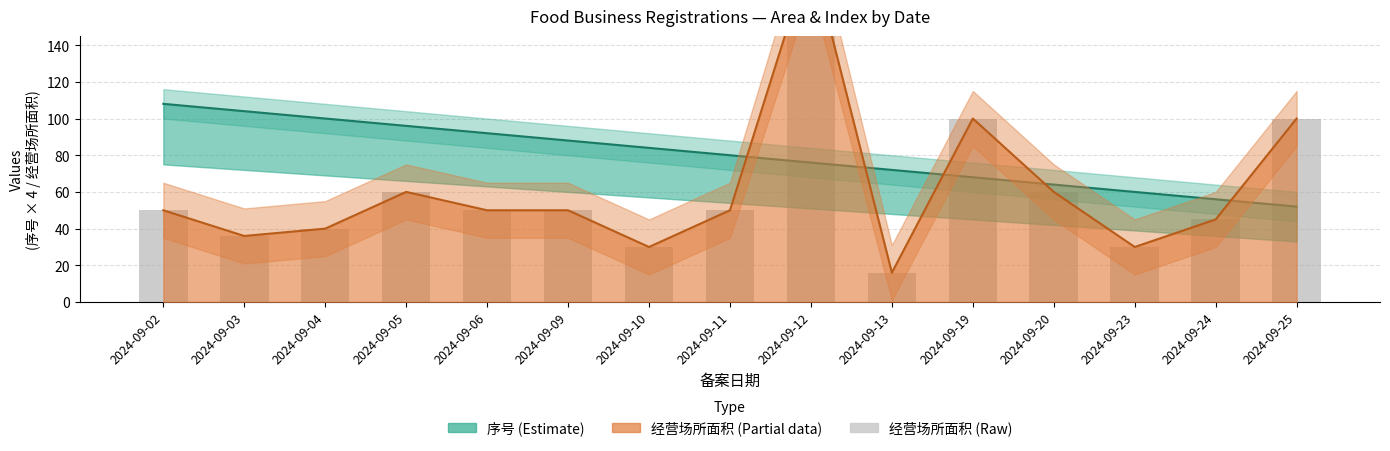

What is the difference between the second highest and minimum values in the 序号 series?

52